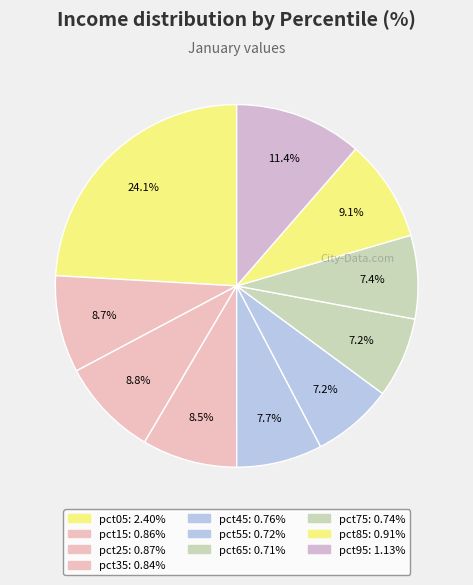

How many slices are in this pie chart?

10